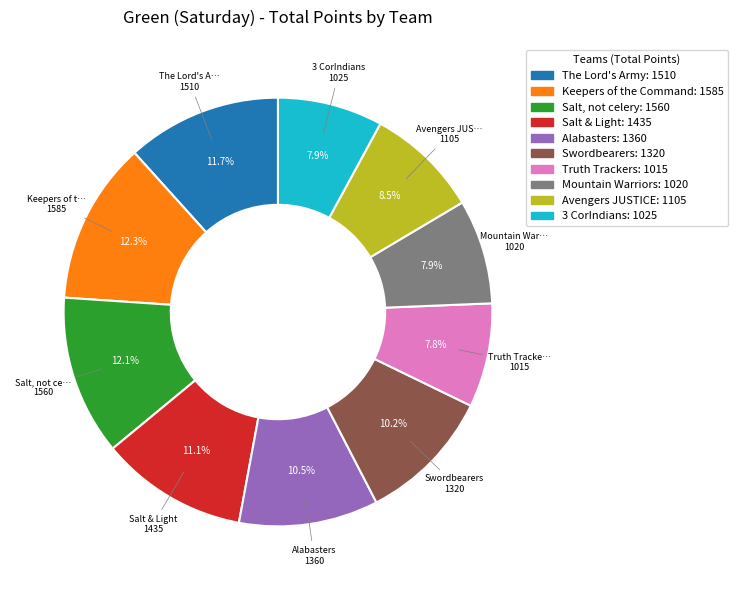

To the nearest percent, what portion does Truth Trackers represent?

8%